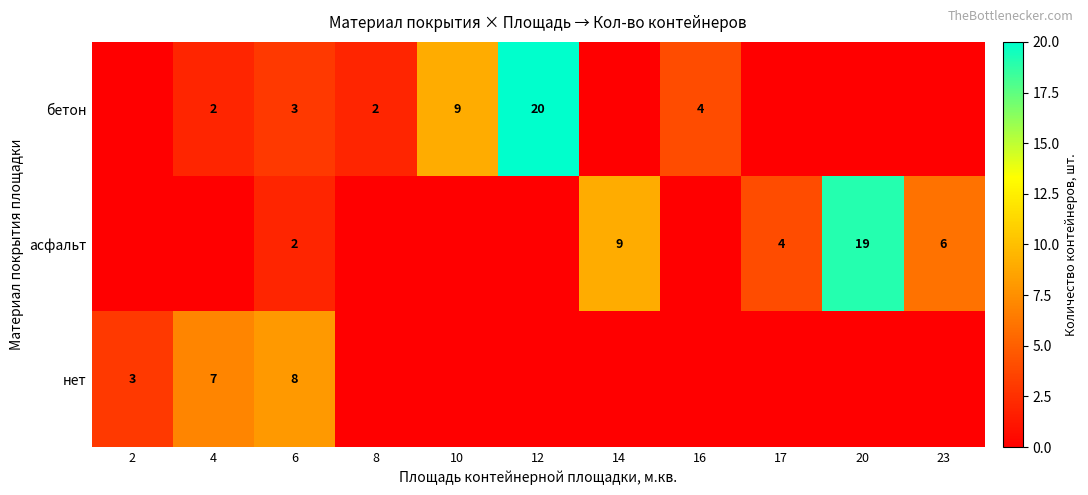

The value of бетон at 10 is 9. True or false?

True